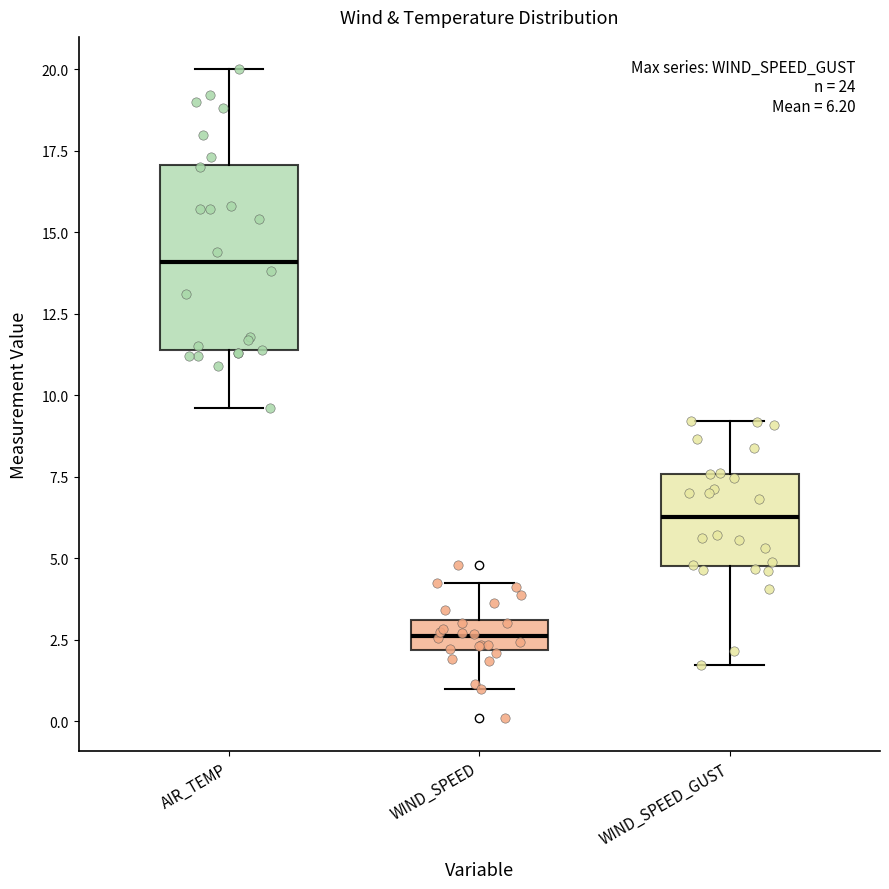

Comparing the boxes themselves (not the whiskers), which one is the tallest?

AIR_TEMP